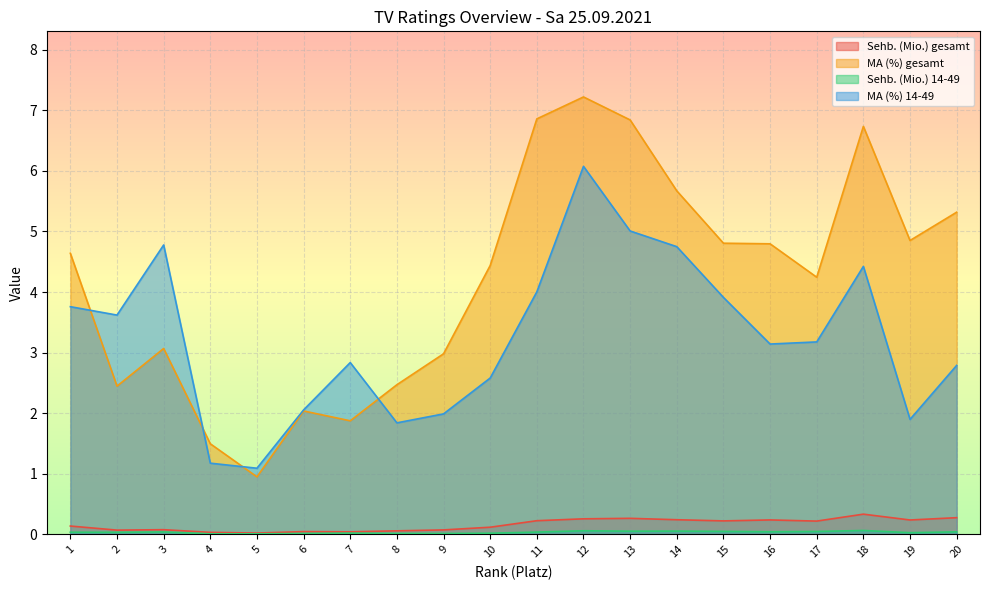

Rank the categories by MA (%) gesamt value from lowest to highest.

5, 4, 7, 6, 2, 8, 9, 3, 17, 10, 1, 16, 15, 19, 20, 14, 18, 13, 11, 12